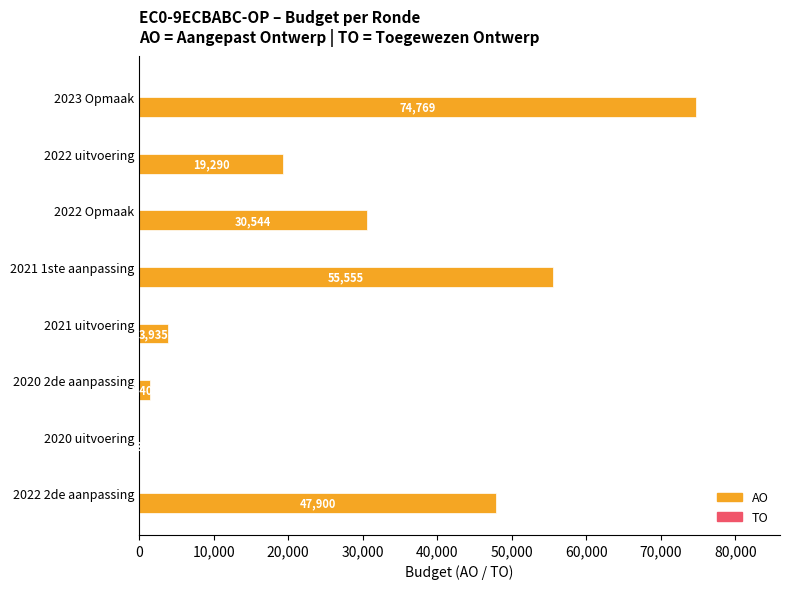

Reading top to bottom, extract all data points from this chart.

2023 Opmaak=74769	2022 uitvoering=19290	2022 Opmaak=30544	2021 1ste aanpassing=55555	2021 uitvoering=3935	2020 2de aanpassing=1400	2020 uitvoering=3	2022 2de aanpassing=47900